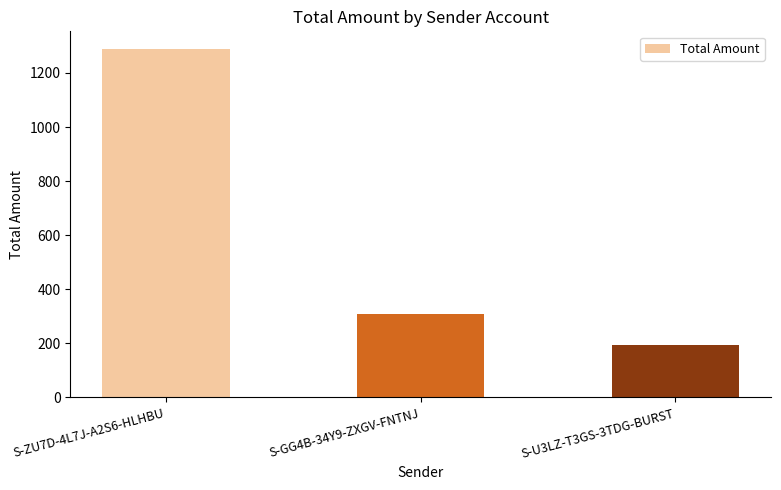

What is the maximum value shown in the chart?

1289.5